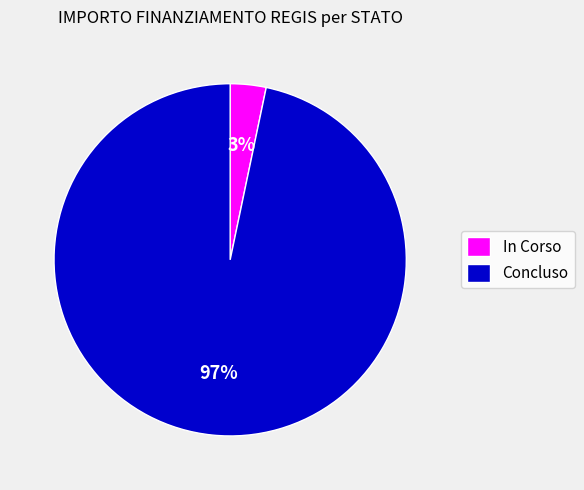

True or false: Concluso accounts for 97% of the total.

True